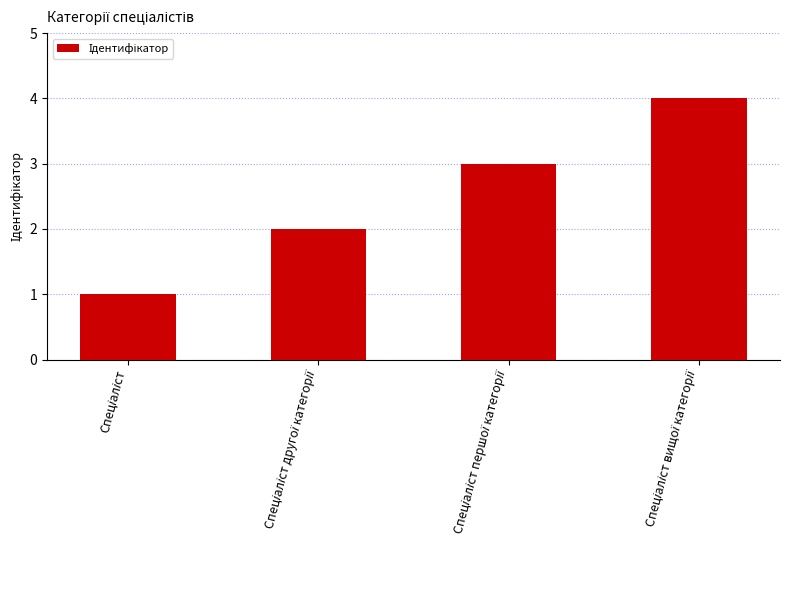

What is the sum of all values?

10